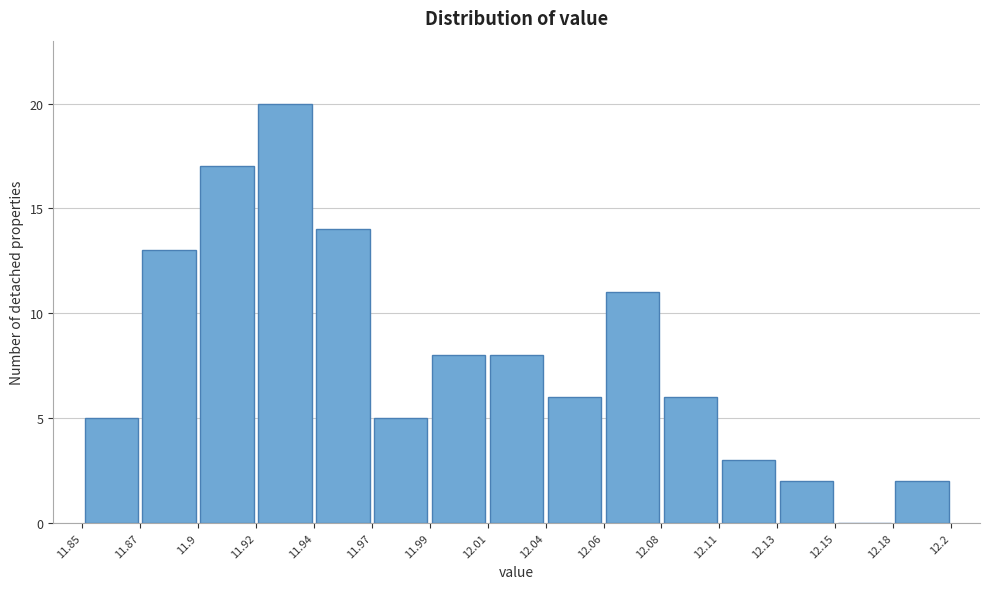

Which range on the x-axis has the tallest bar?

11.92 to 11.94